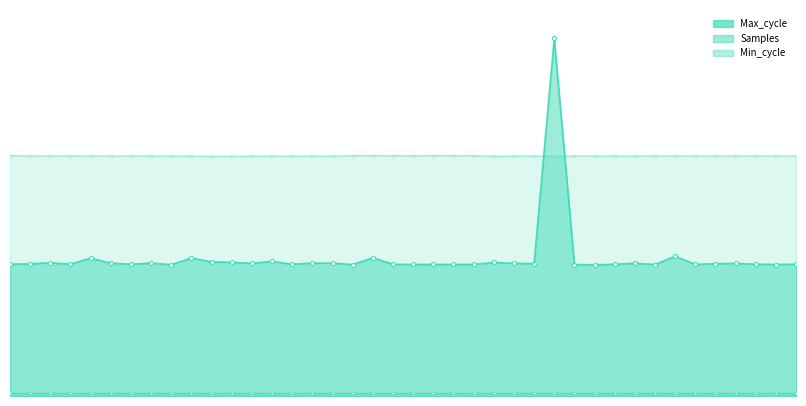

What are all the series names shown in the legend?

Max_cycle, Samples, Min_cycle